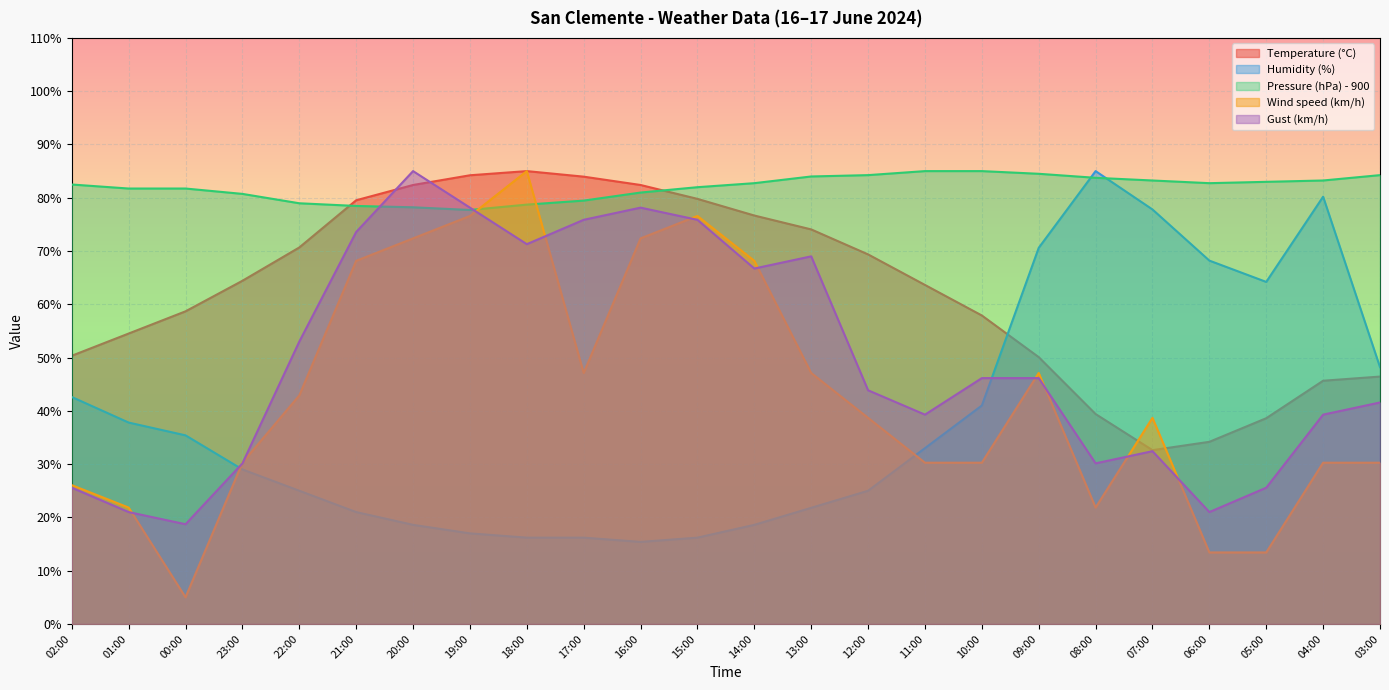

What is the spread (max minus min) of values at 16:00?

67.0